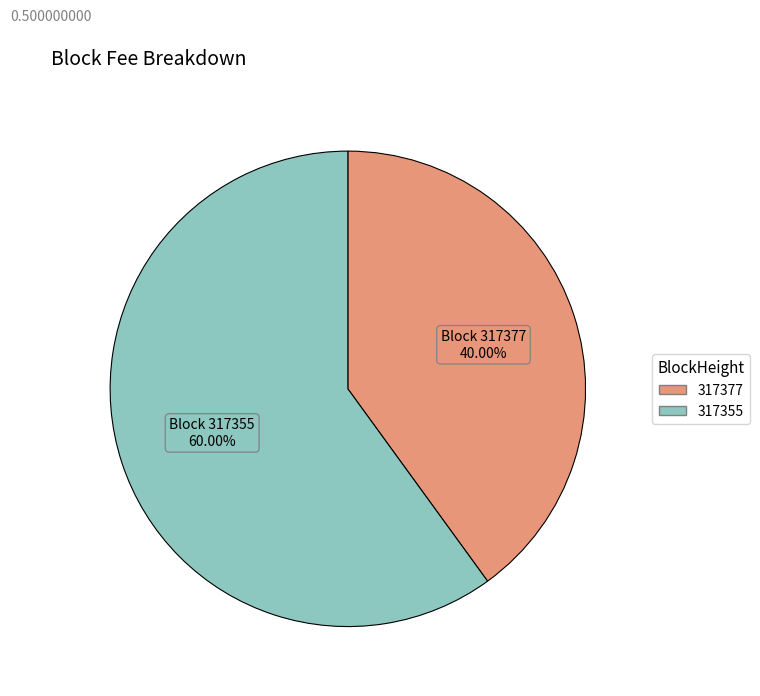

What percentage do 317377 and 317355 together represent?

100.0%